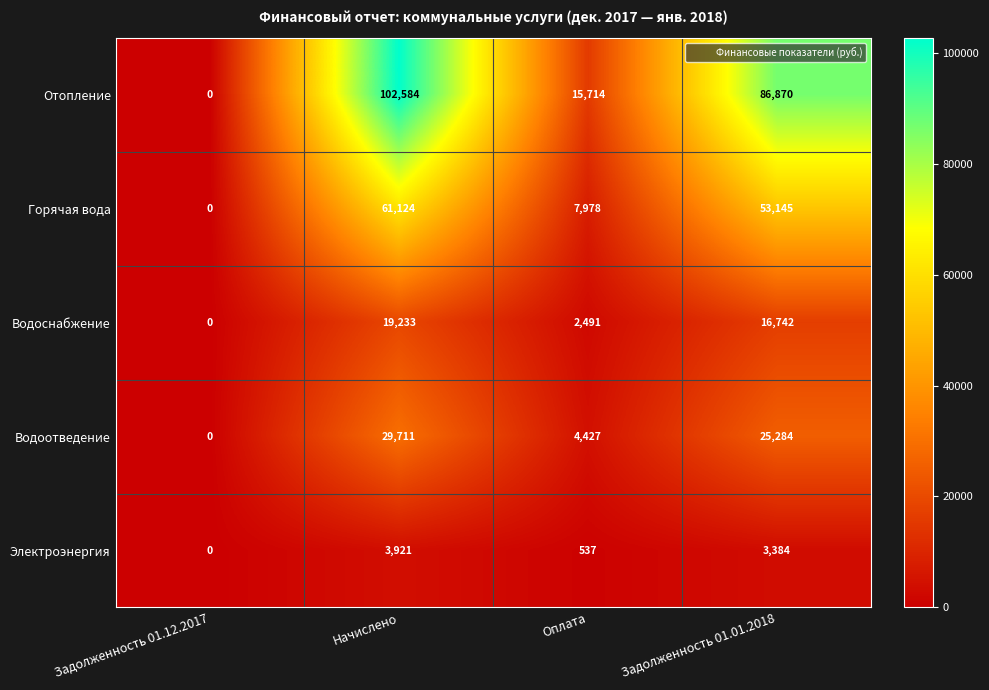

Where is Отопление nearest to the value 51292?

Оплата